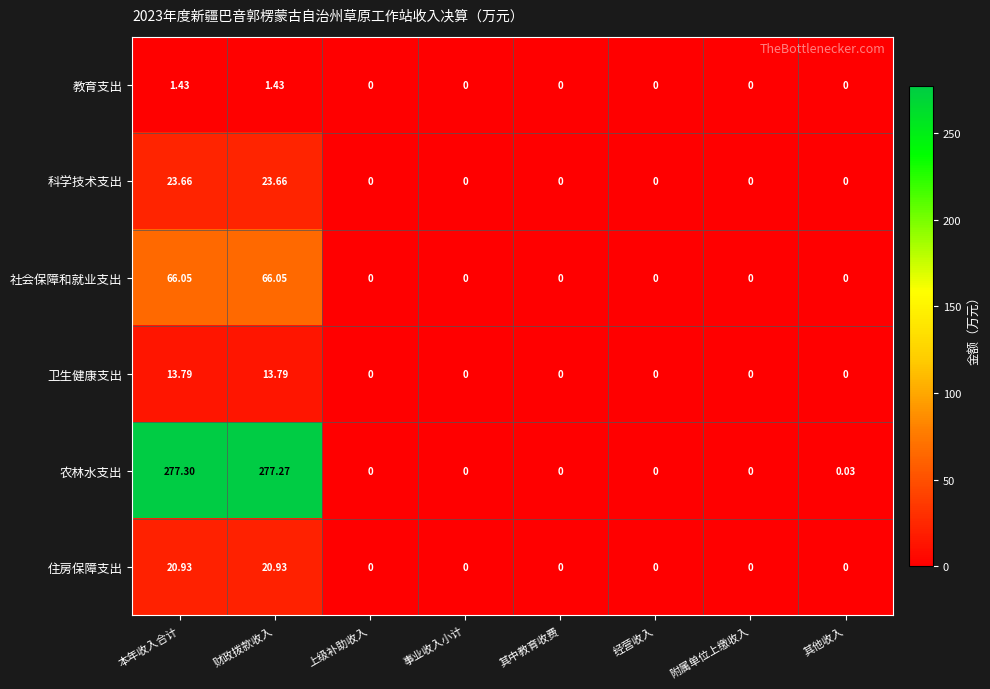

Which series changed the most between 本年收入合计 and 附属单位上缴收入?

农林水支出